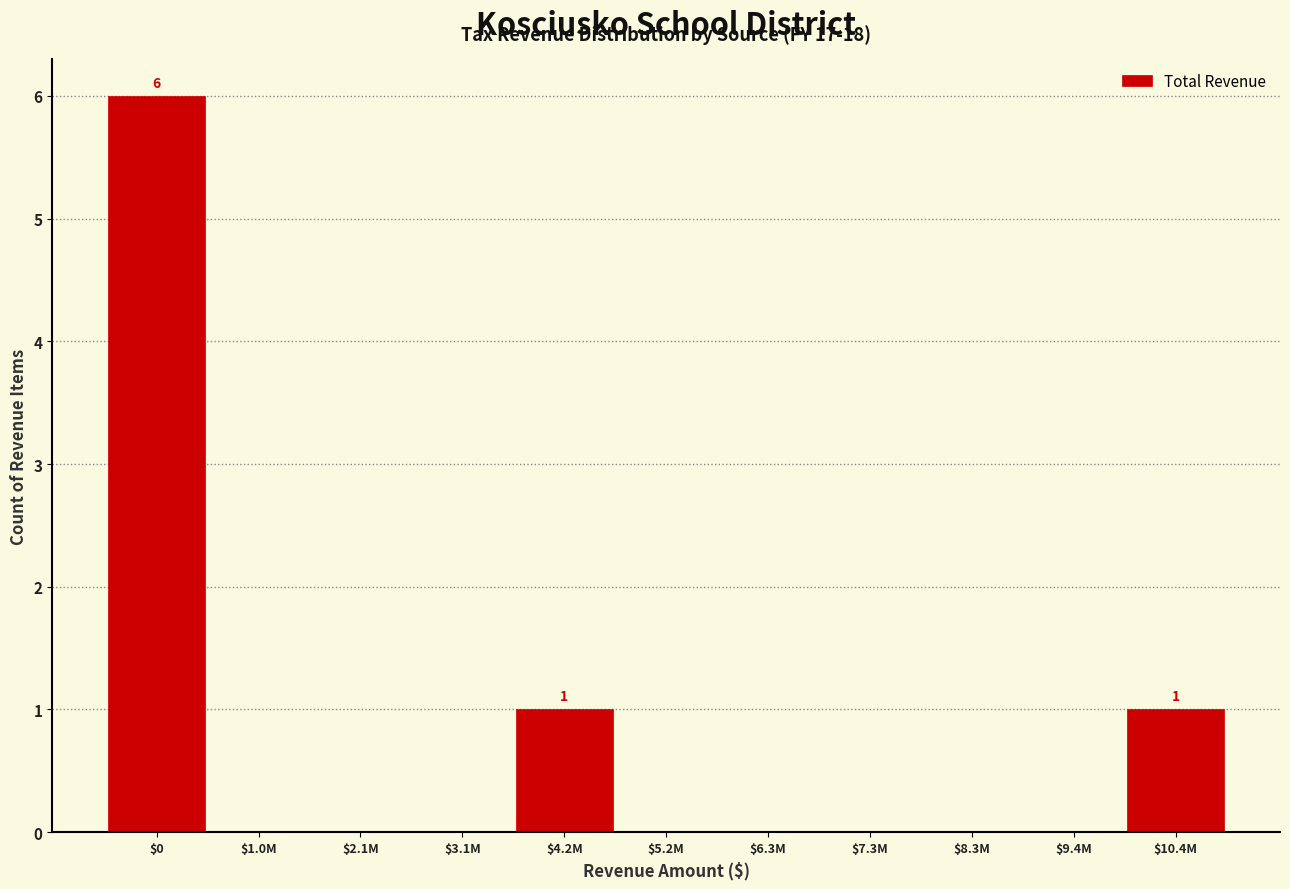

What is the sum of all values?

8